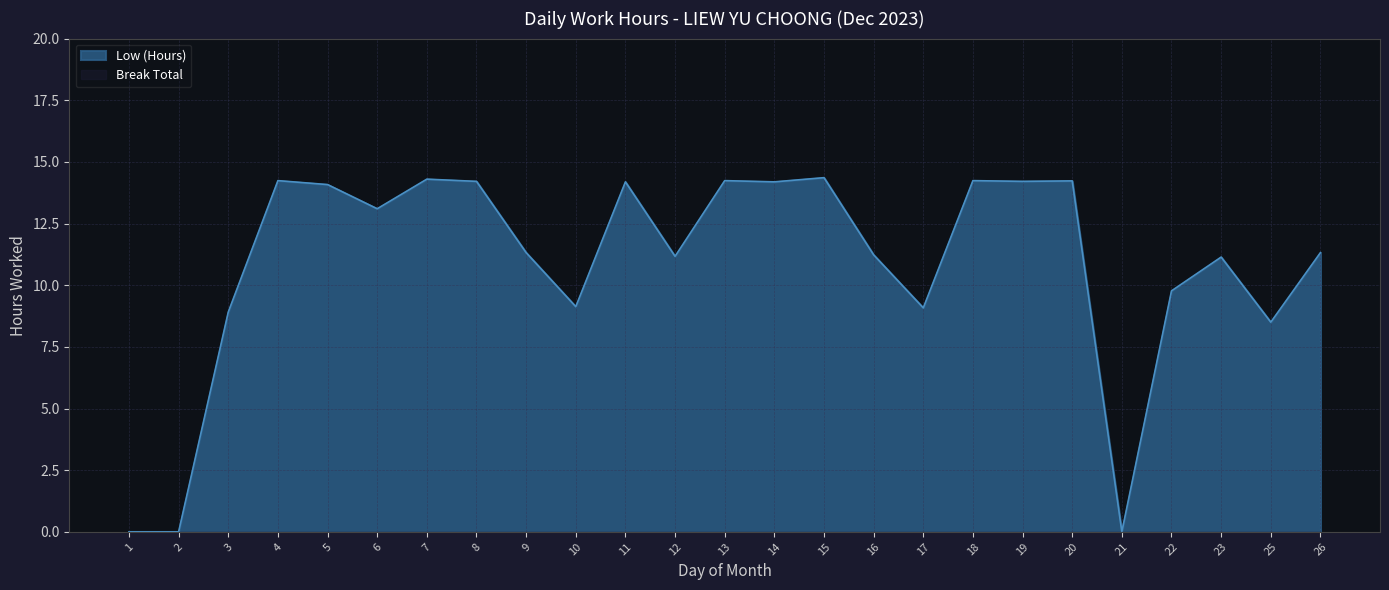

Reading left to right, what are all the values shown in this chart?

1=0.0	2=0.0	3=8.9	4=14.2	5=14.1	6=13.1	7=14.3	8=14.2	9=11.3	10=9.1	11=14.2	12=11.2	13=14.2	14=14.2	15=14.4	16=11.2	17=9.1	18=14.2	19=14.2	20=14.2	21=0.0	22=9.8	23=11.1	25=8.5	26=11.3